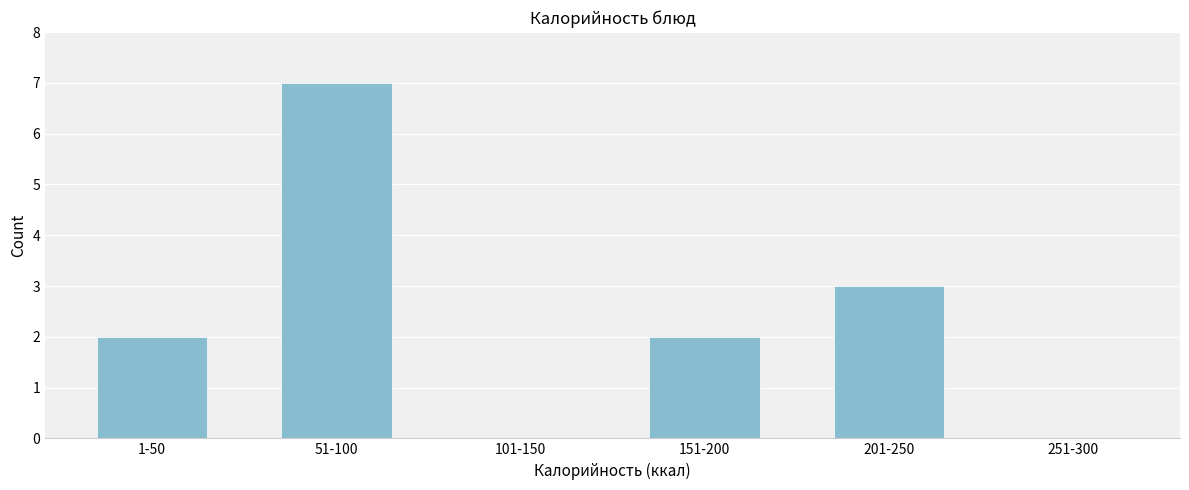

Reading left to right, transcribe all the data shown in this chart.

1-50=2	51-100=7	101-150=0	151-200=2	201-250=3	251-300=0